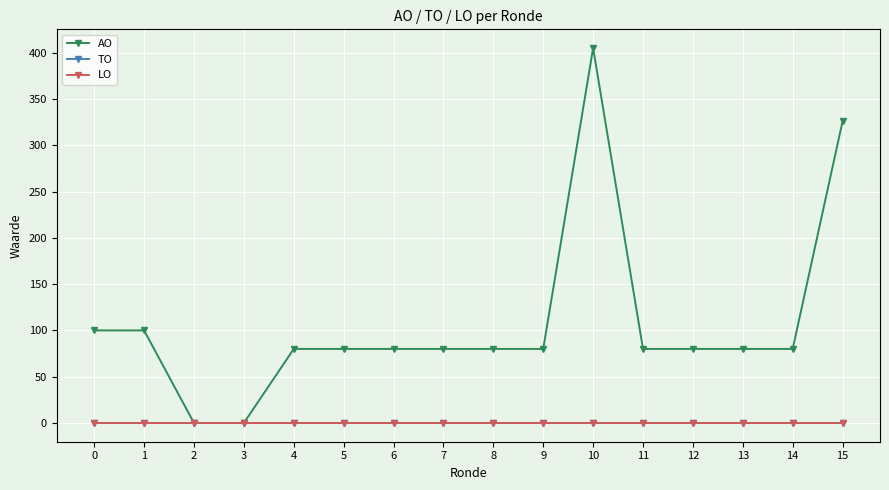

Between 15 and 10, which is larger?

10